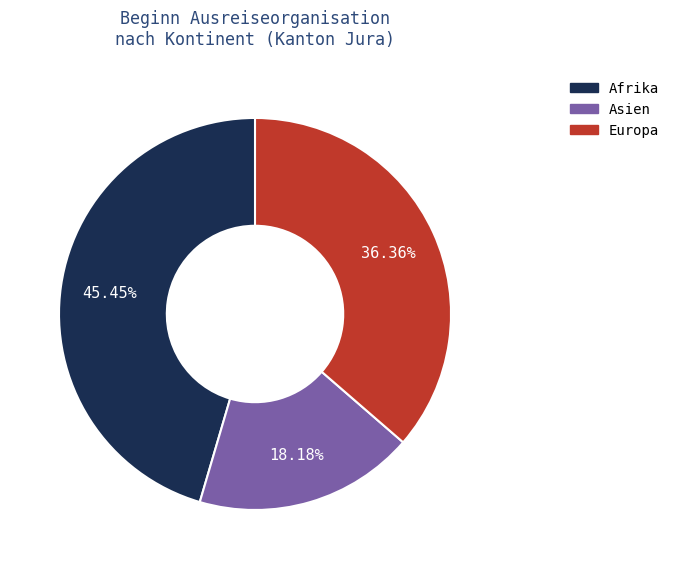

Is there any slice that represents more than half of the pie?

No